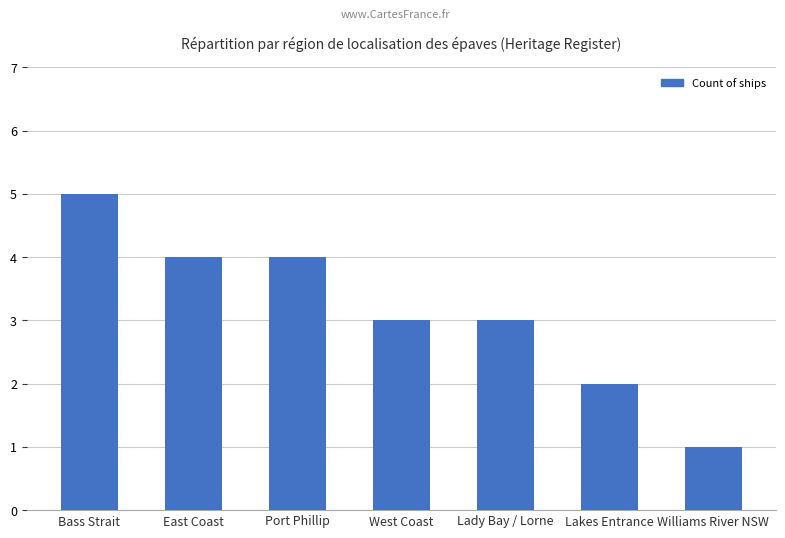

Which label corresponds to the smallest value in the chart?

Williams River NSW